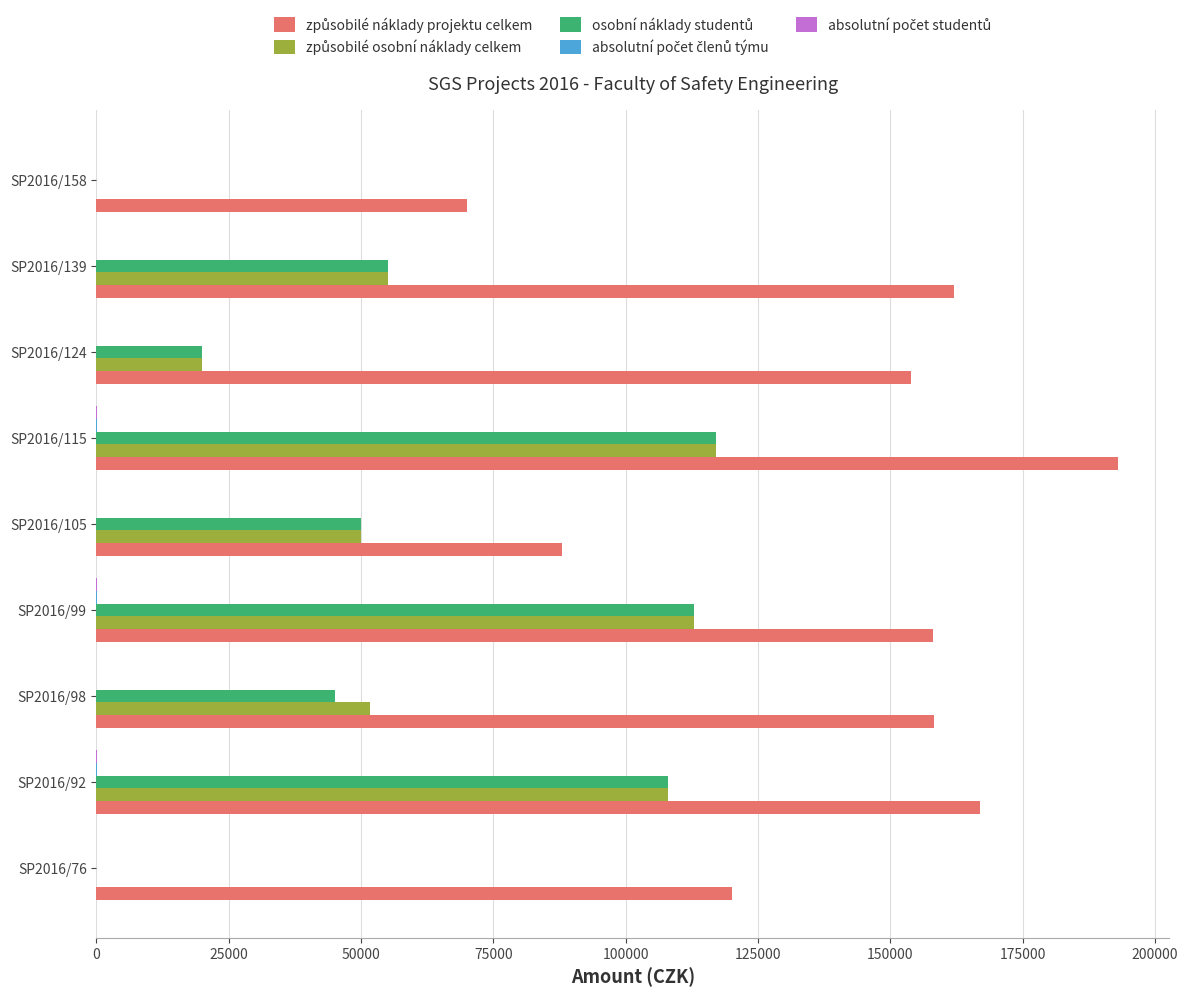

At which category is the sum across all series the highest?

SP2016/115